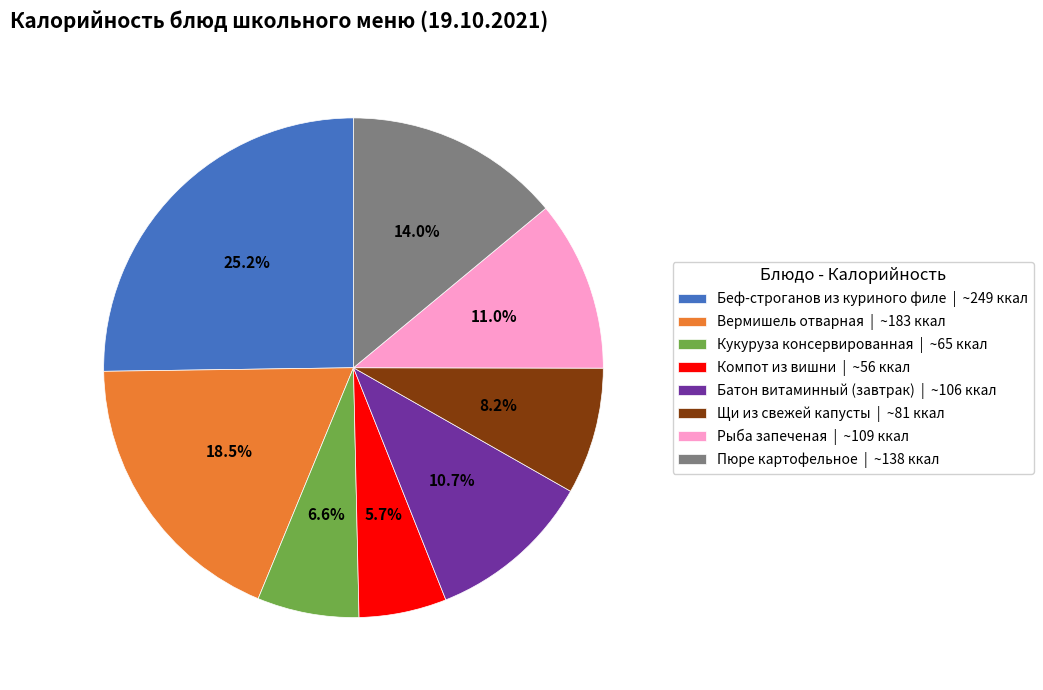

Is it true that Батон витаминный (завтрак) is 20% of the pie?

False